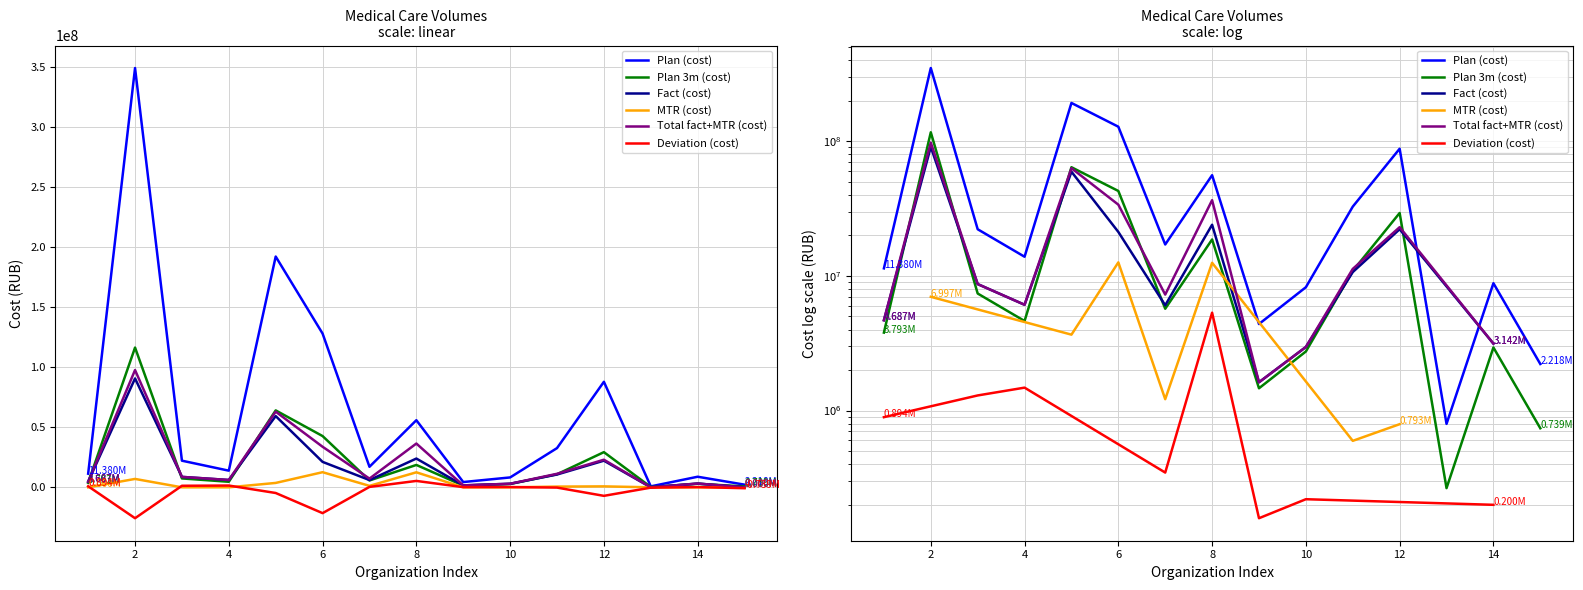

At which category does Plan (cost) reach its first local peak?

2